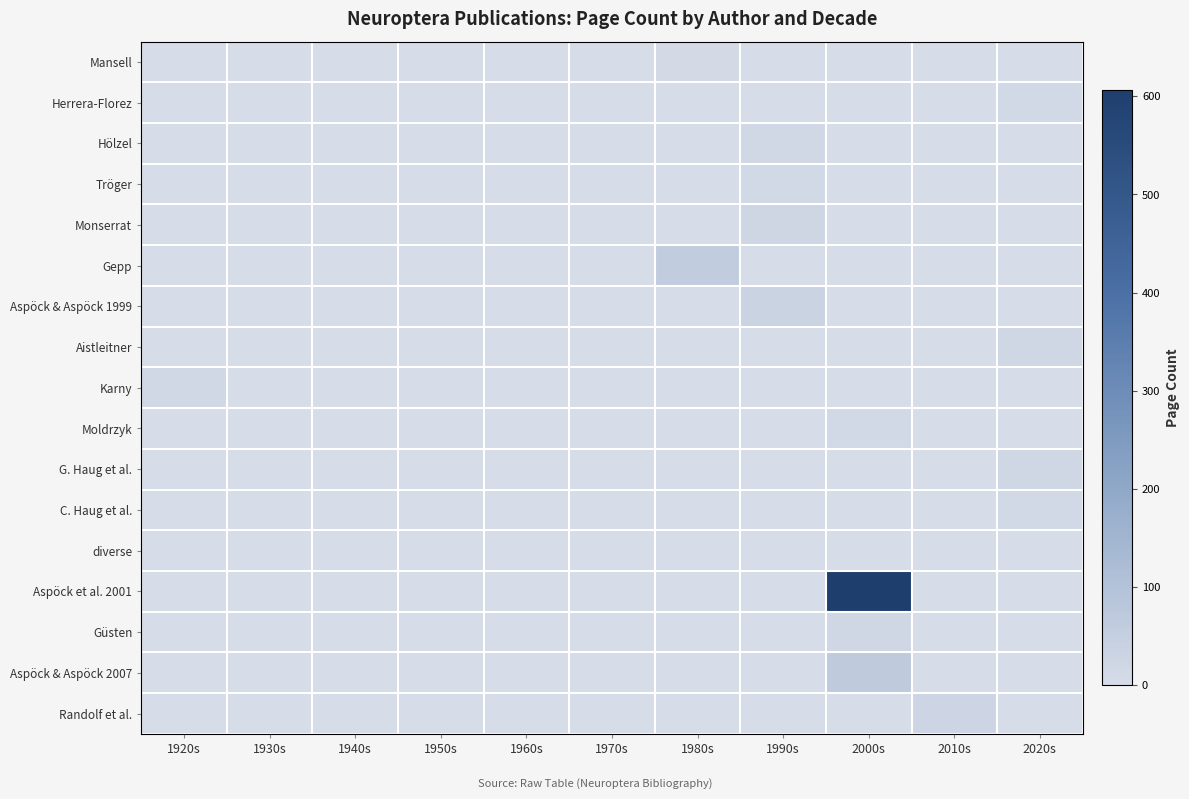

Reading left to right, what are all the values shown in this chart?

Mansell: 1920s=0	1930s=0	1940s=0	1950s=0	1960s=0	1970s=0	1980s=9	1990s=0	2000s=0	2010s=0	2020s=0
Herrera-Florez: 1920s=0	1930s=0	1940s=0	1950s=0	1960s=0	1970s=0	1980s=0	1990s=0	2000s=0	2010s=0	2020s=10
Hölzel: 1920s=0	1930s=0	1940s=0	1950s=0	1960s=0	1970s=0	1980s=0	1990s=18	2000s=0	2010s=0	2020s=0
Tröger: 1920s=0	1930s=0	1940s=0	1950s=0	1960s=0	1970s=0	1980s=0	1990s=12	2000s=0	2010s=0	2020s=0
Monserrat: 1920s=0	1930s=0	1940s=0	1950s=0	1960s=0	1970s=0	1980s=0	1990s=23	2000s=0	2010s=0	2020s=0
Gepp: 1920s=0	1930s=0	1940s=0	1950s=0	1960s=0	1970s=0	1980s=57	1990s=0	2000s=0	2010s=0	2020s=0
Aspöck & Aspöck 1999: 1920s=0	1930s=0	1940s=0	1950s=0	1960s=0	1970s=0	1980s=0	1990s=34	2000s=0	2010s=0	2020s=0
Aistleitner: 1920s=0	1930s=0	1940s=0	1950s=0	1960s=0	1970s=0	1980s=0	1990s=0	2000s=0	2010s=0	2020s=20
Karny: 1920s=17	1930s=0	1940s=0	1950s=0	1960s=0	1970s=0	1980s=0	1990s=0	2000s=0	2010s=0	2020s=0
Moldrzyk: 1920s=0	1930s=0	1940s=0	1950s=0	1960s=0	1970s=0	1980s=0	1990s=0	2000s=13	2010s=0	2020s=0
G. Haug et al.: 1920s=0	1930s=0	1940s=0	1950s=0	1960s=0	1970s=0	1980s=0	1990s=0	2000s=0	2010s=0	2020s=20
C. Haug et al.: 1920s=0	1930s=0	1940s=0	1950s=0	1960s=0	1970s=0	1980s=0	1990s=0	2000s=0	2010s=0	2020s=11
diverse: 1920s=0	1930s=0	1940s=0	1950s=0	1960s=0	1970s=0	1980s=0	1990s=0	2000s=0	2010s=1	2020s=0
Aspöck et al. 2001: 1920s=0	1930s=0	1940s=0	1950s=0	1960s=0	1970s=0	1980s=0	1990s=0	2000s=606	2010s=0	2020s=0
Güsten: 1920s=0	1930s=0	1940s=0	1950s=0	1960s=0	1970s=0	1980s=0	1990s=0	2000s=21	2010s=0	2020s=0
Aspöck & Aspöck 2007: 1920s=0	1930s=0	1940s=0	1950s=0	1960s=0	1970s=0	1980s=0	1990s=0	2000s=66	2010s=0	2020s=0
Randolf et al.: 1920s=0	1930s=0	1940s=0	1950s=0	1960s=0	1970s=0	1980s=0	1990s=0	2000s=0	2010s=26	2020s=0